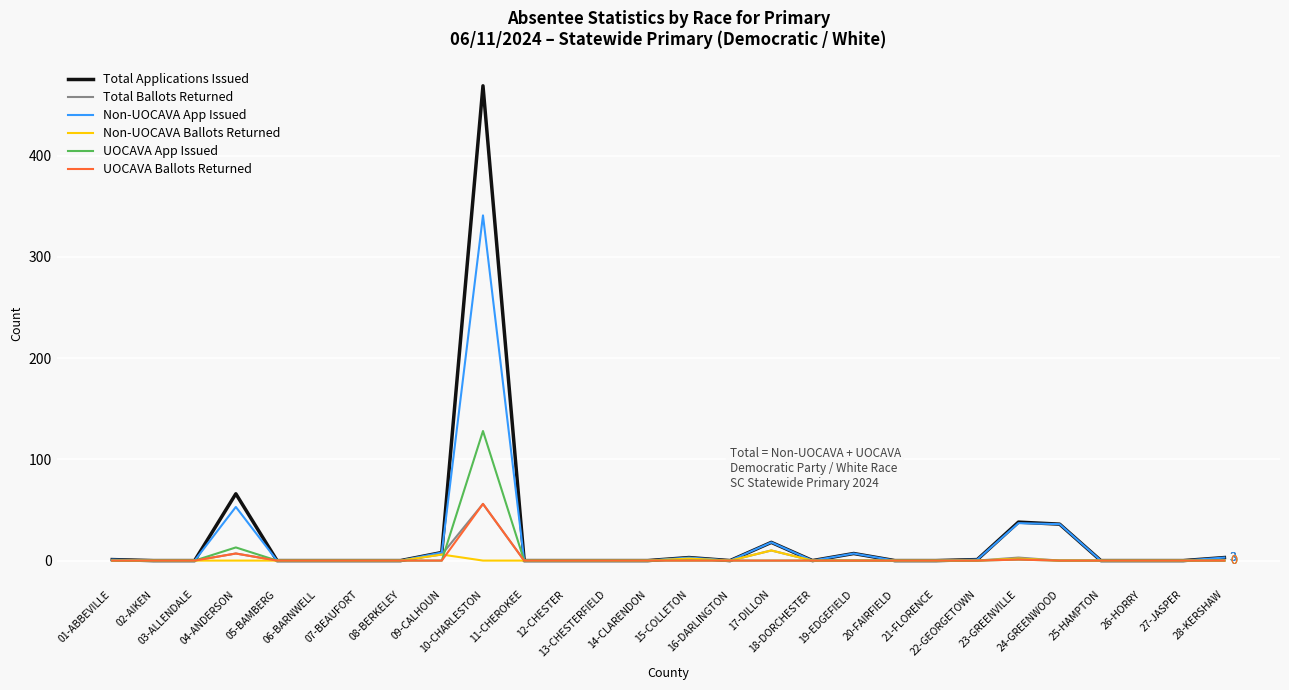

Which series has the largest range (max minus min)?

Total Applications Issued